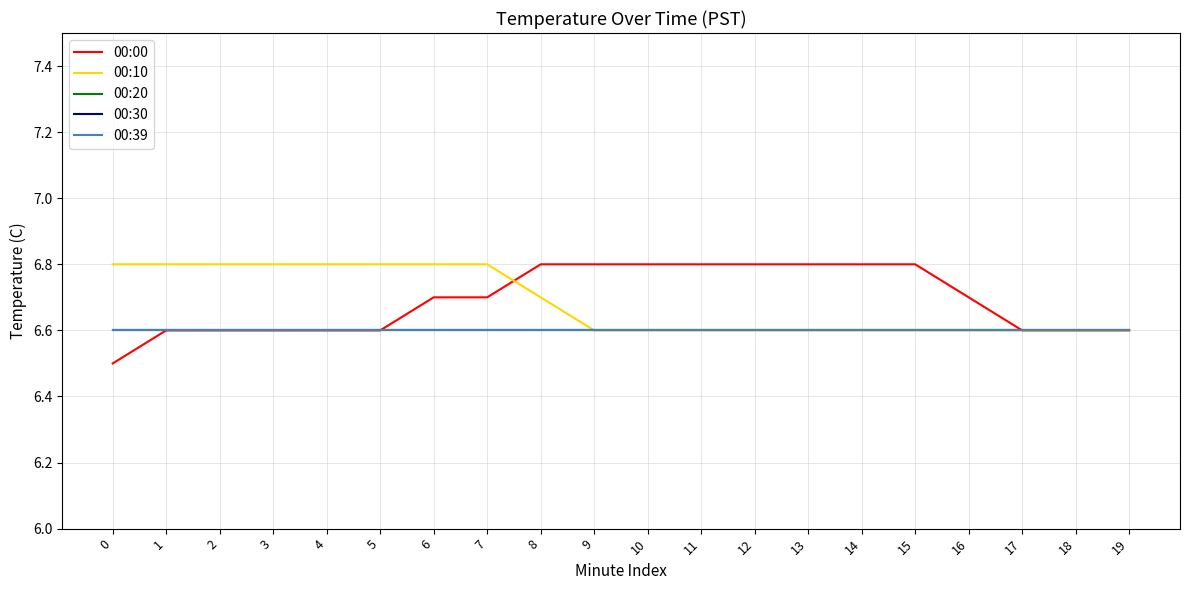

Is it true that 00:00 equals 3.4 at 9?

False